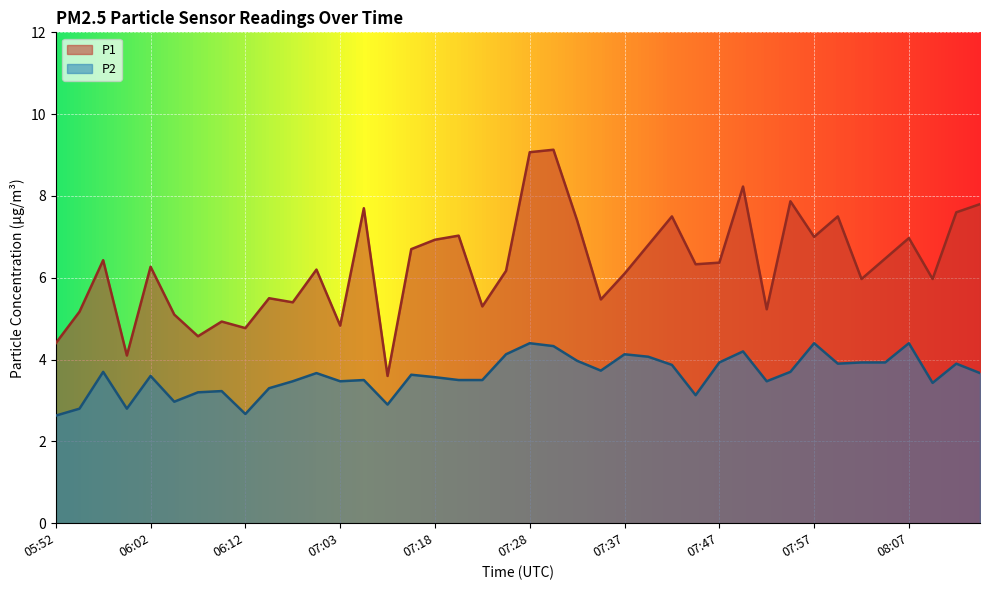

What is the average value of the P1 series?

6.3